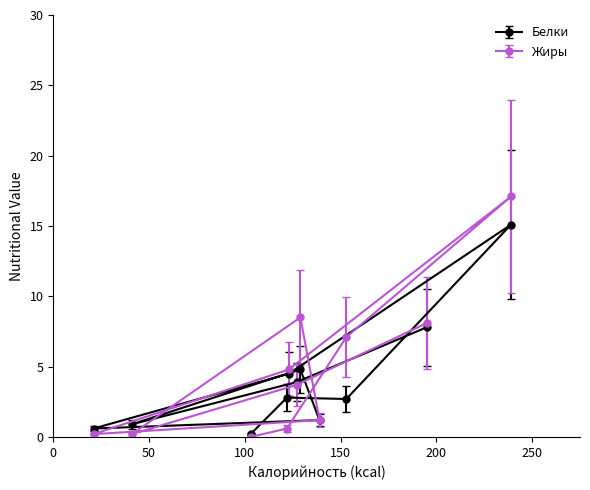

Is the value of Жиры at 129 greater than the value of Белки at 139?

Yes